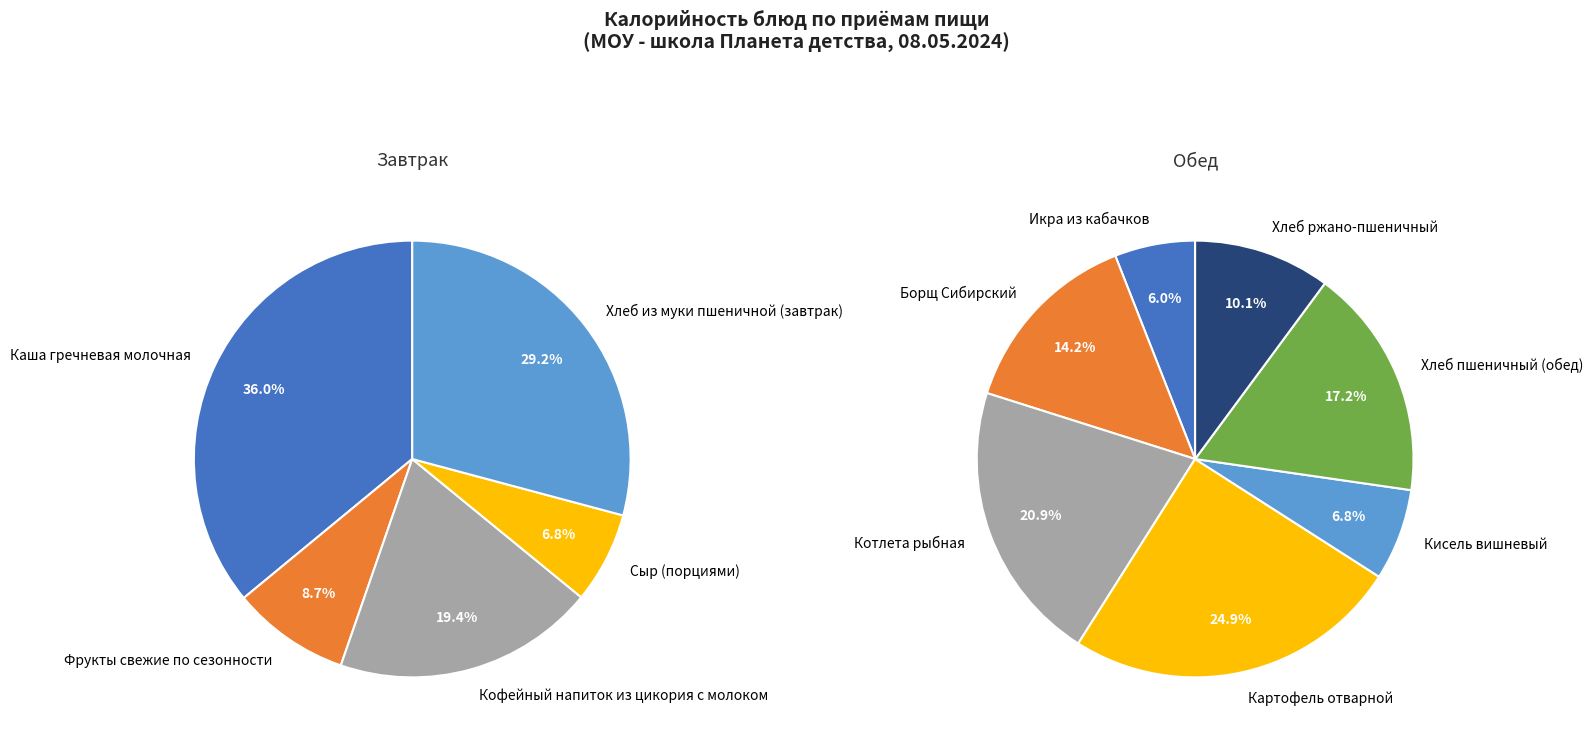

What percentage is the Фрукты свежие по сезонности slice, to the nearest percent?

9%